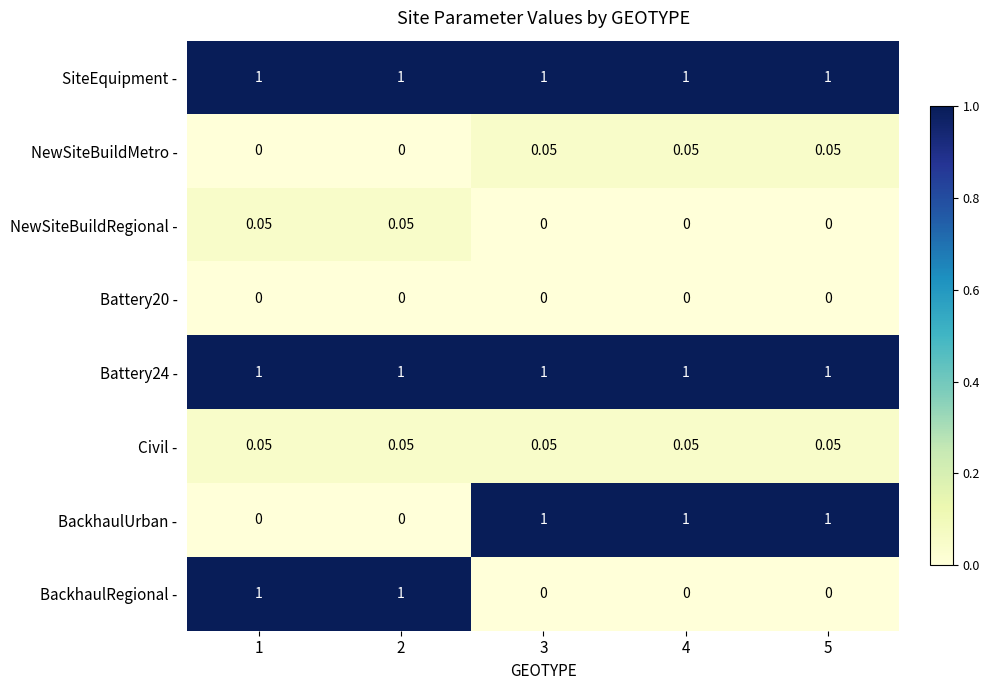

Is the value of BackhaulUrban - at 5 greater than the value of Civil - at 5?

Yes